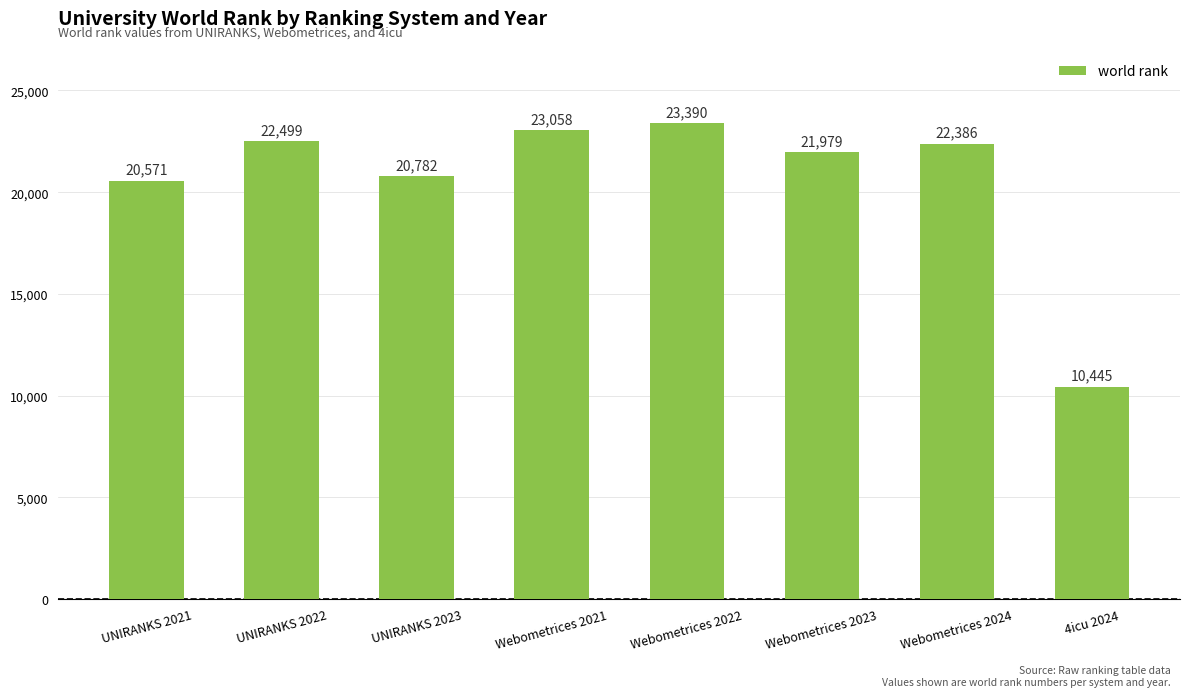

What is the smallest value displayed?

10445